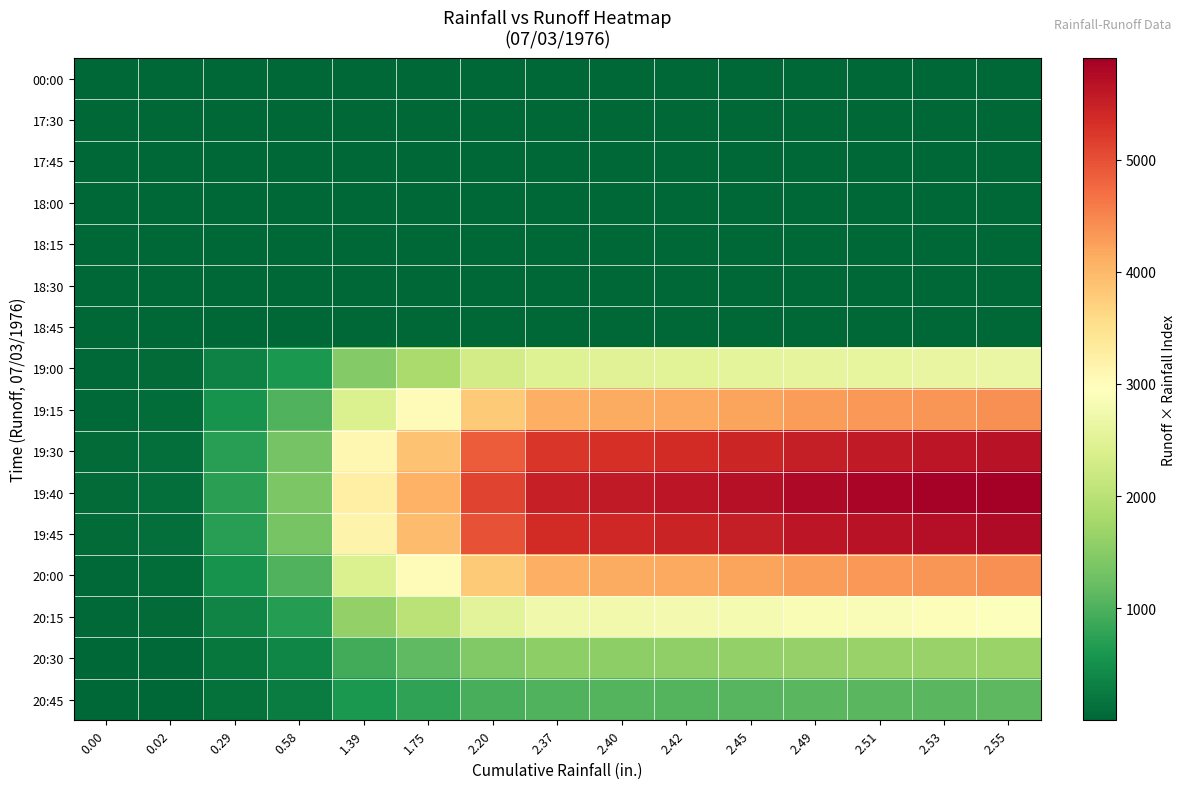

Between 2.55 and 2.49, which is larger?

2.55